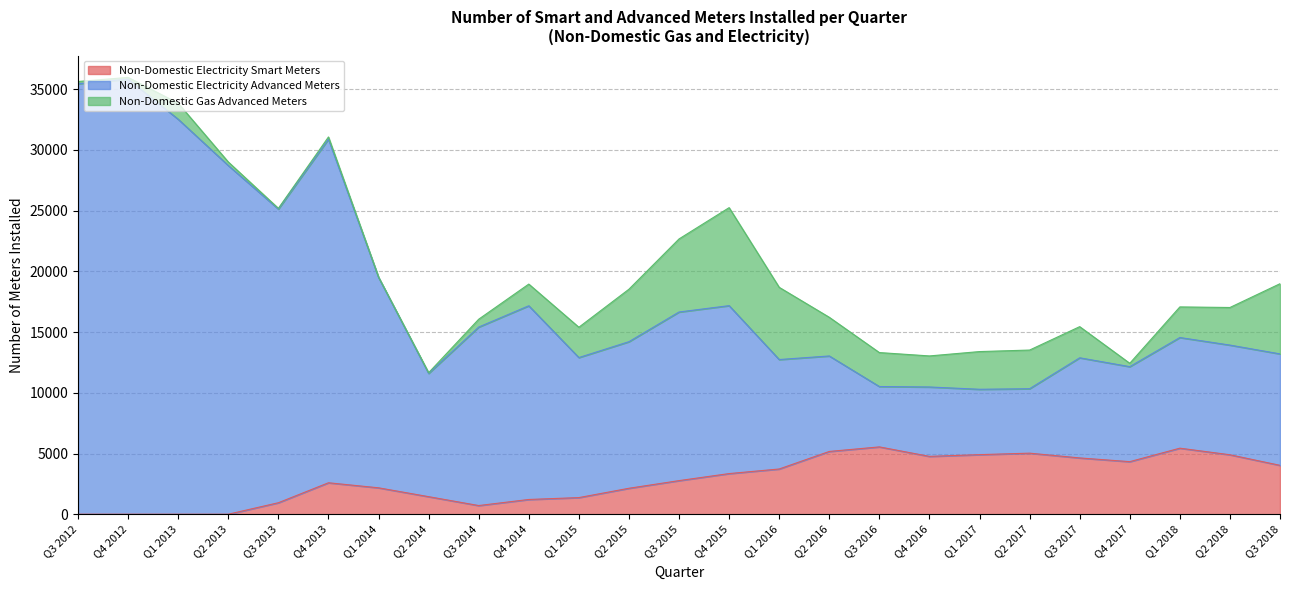

Is the value of Non-Domestic Electricity Advanced Meters at Q3 2016 greater than the value of Non-Domestic Electricity Smart Meters at Q4 2016?

Yes